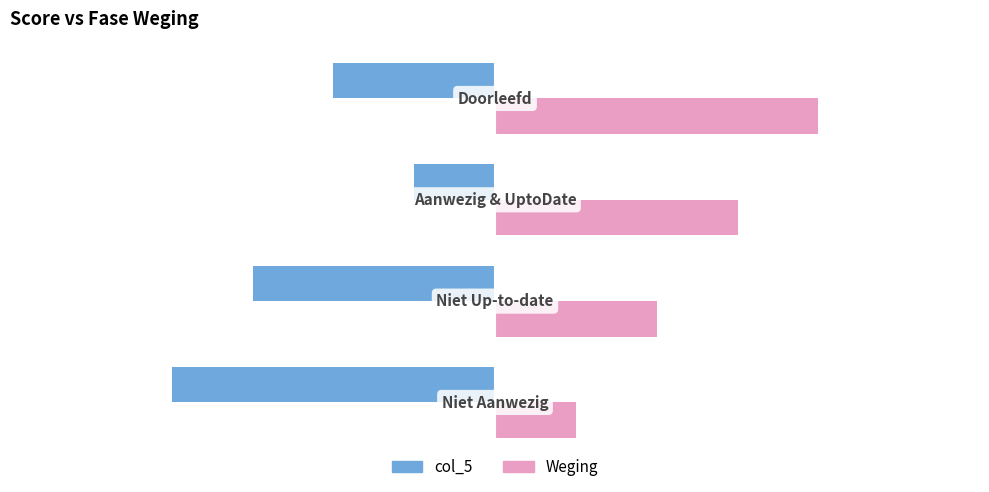

How many values in the Weging series are below 3?

2